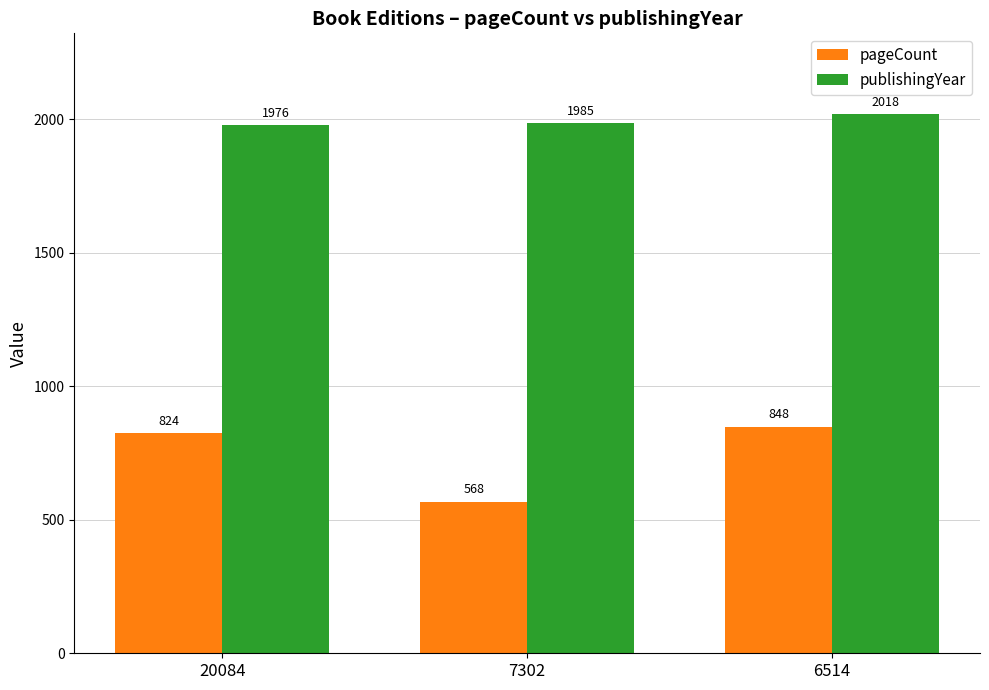

Where is pageCount nearest to the value 708?

20084